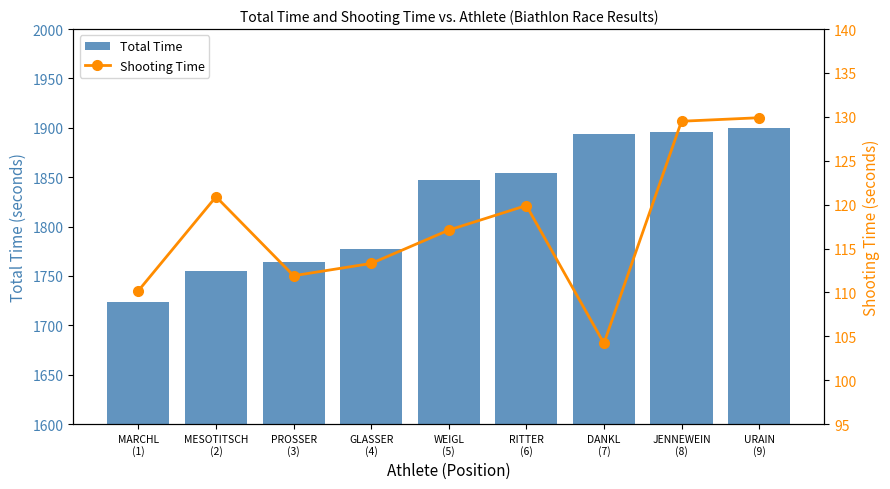

Which series has the largest total across all categories?

Total Time